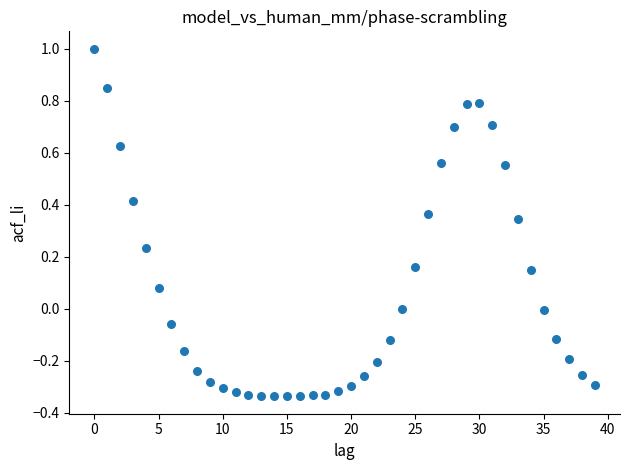

What is the range of Y values (max minus min)?

1.3